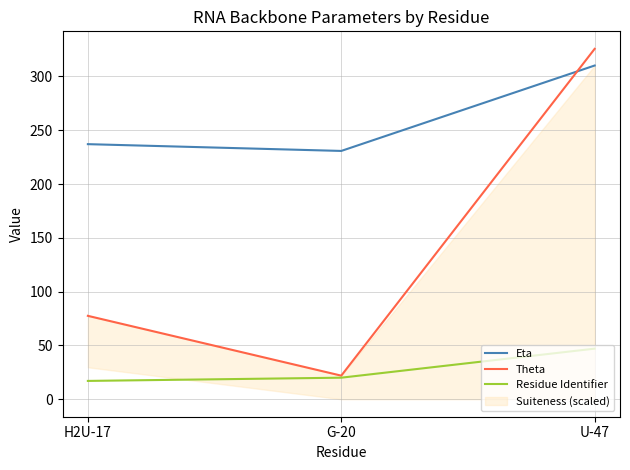

Which series changed the most between H2U-17 and U-47?

Theta